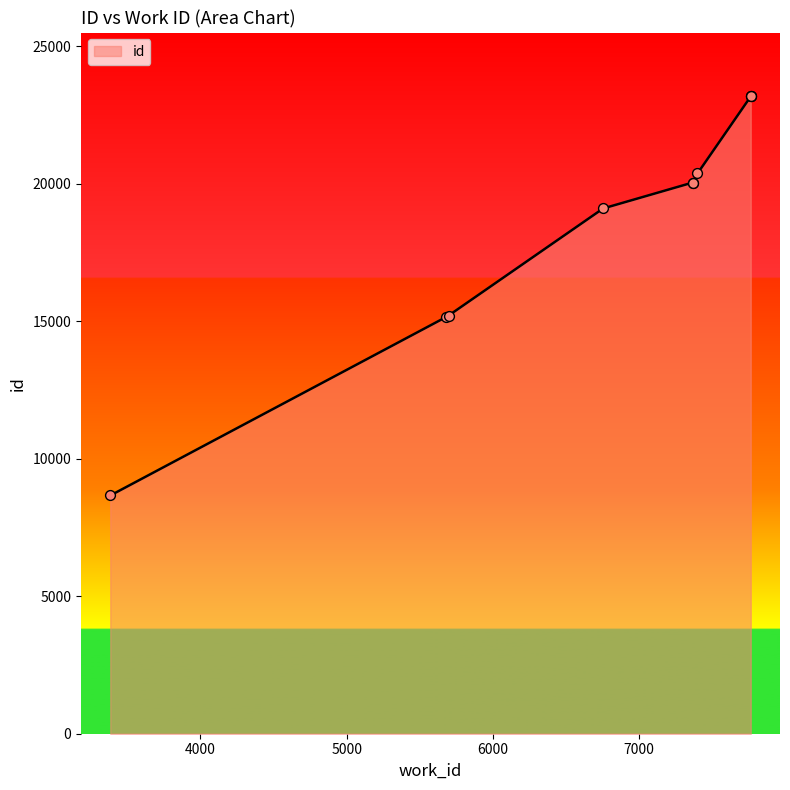

What is the ratio of the value at 5696 to the value at 7762?

0.7